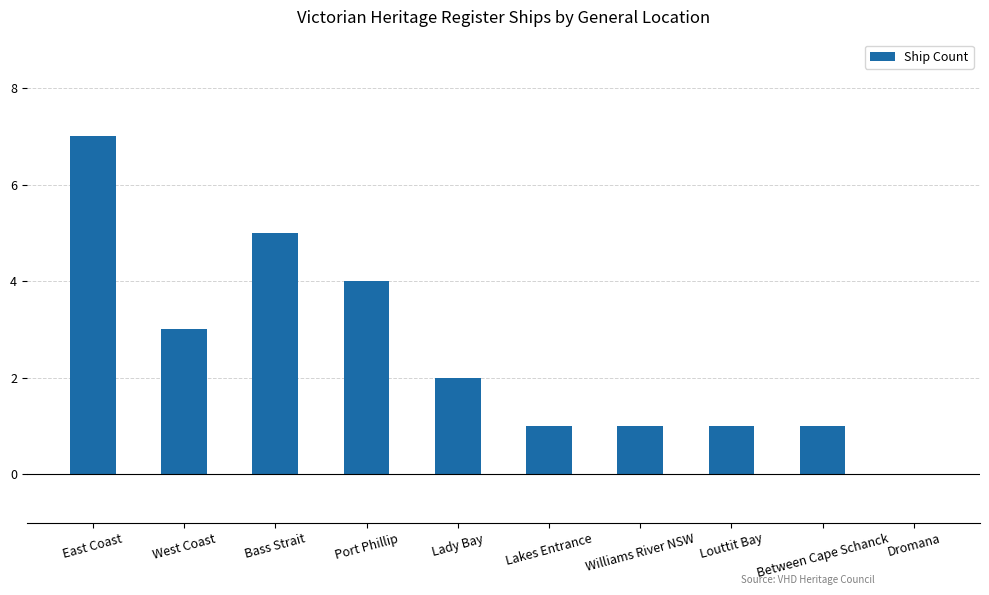

Where does the data first go above 2?

East Coast